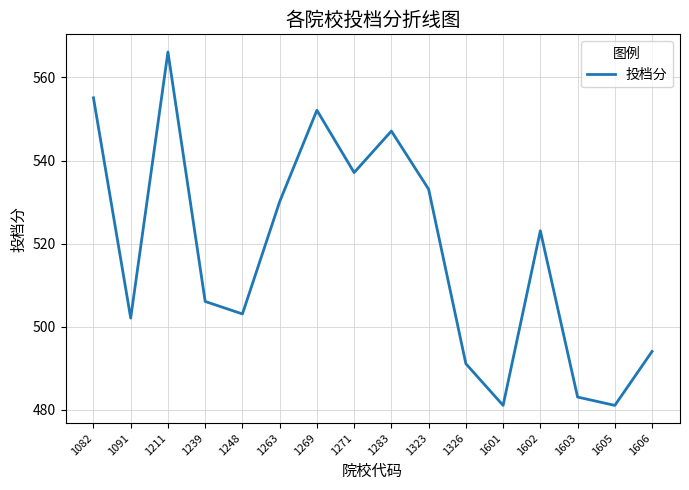

Reading left to right, transcribe all the data shown in this chart.

1082=555.1	1091=502.1	1211=566.1	1239=506.1	1248=503.1	1263=530.1	1269=552.1	1271=537.1	1283=547.1	1323=533.1	1326=491.1	1601=481.1	1602=523.1	1603=483.1	1605=481.1	1606=494.1